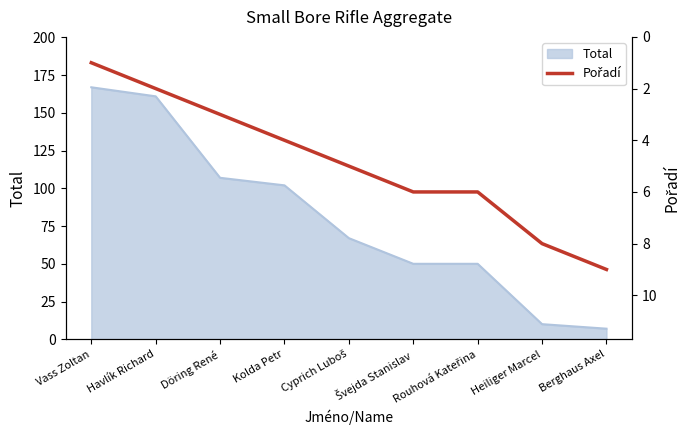

Reading left to right, list all the values displayed in this chart.

1	2	3	4	5	6	6	8	9